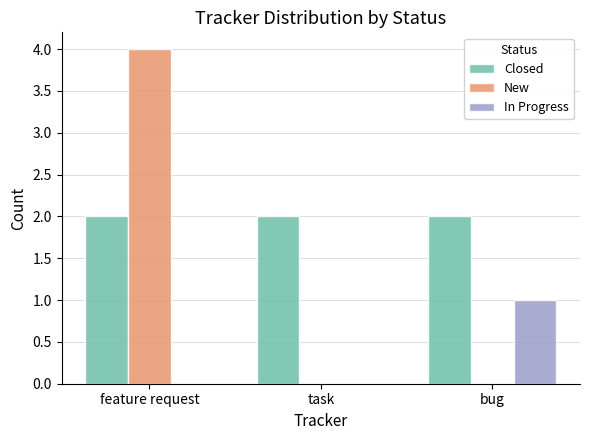

What is the total value across all series at bug?

3